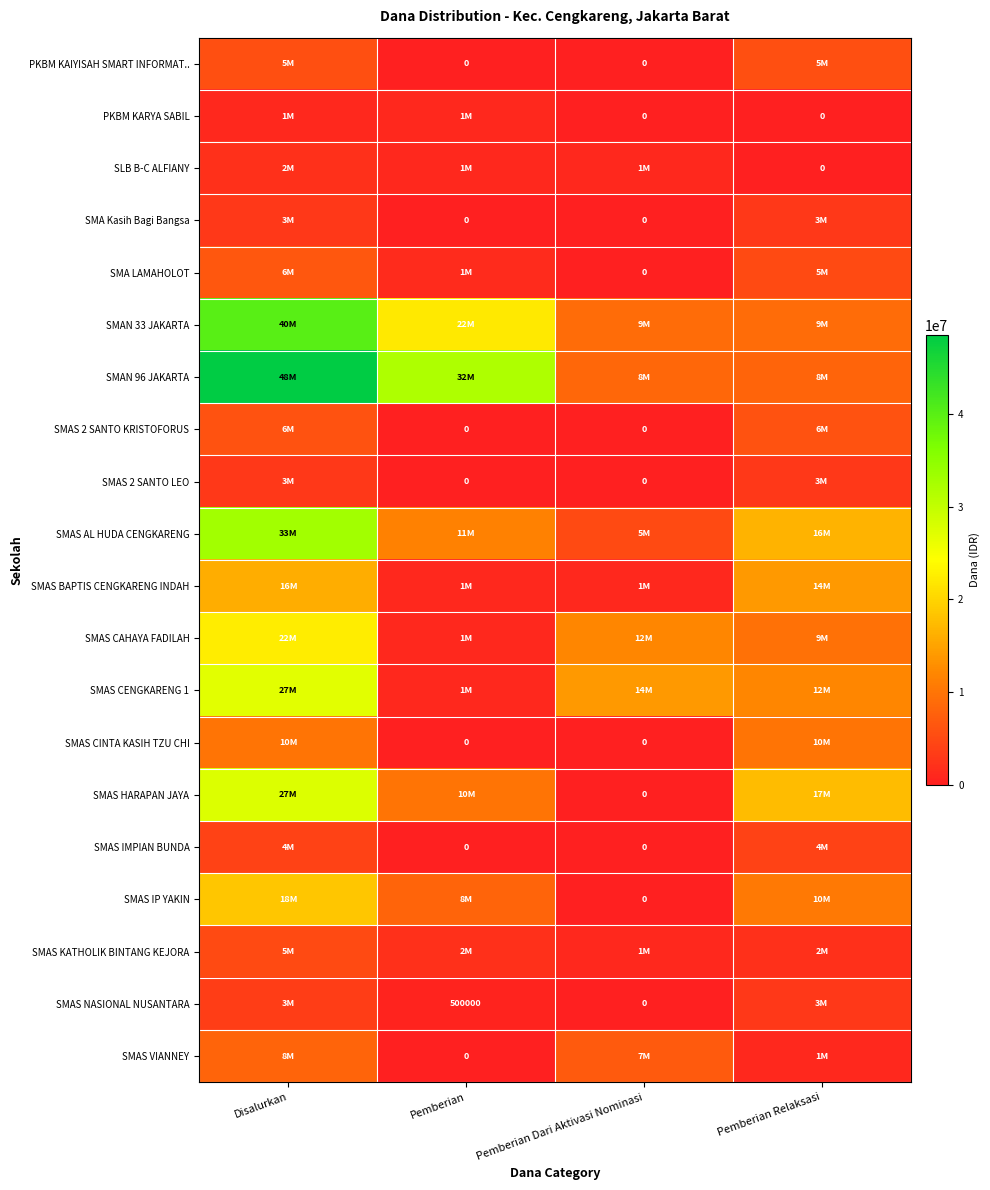

What is the total value across all series at Pemberian?

92500000